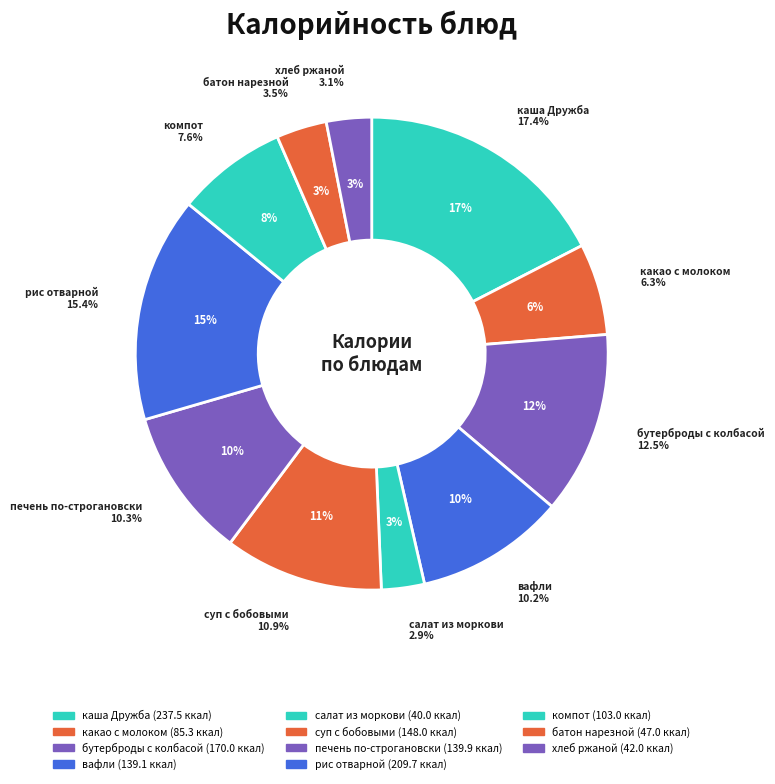

What percentage is the суп с бобовыми slice, to the nearest percent?

11%